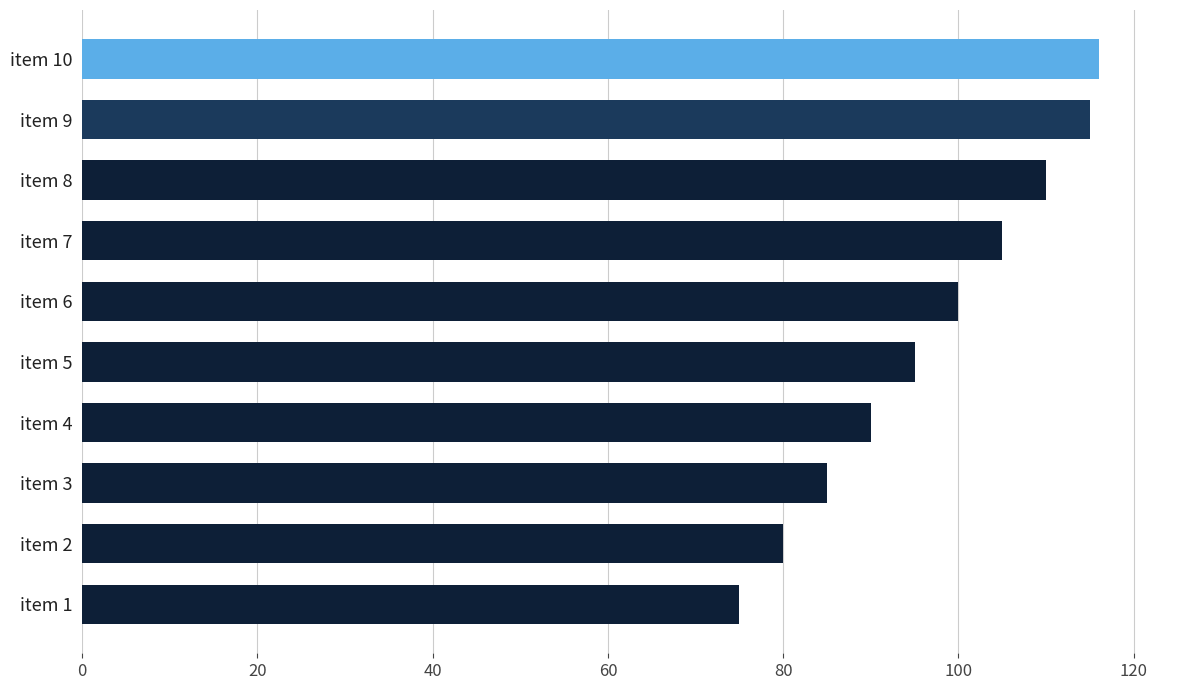

What is the change in value from item 1 to item 6?

+25